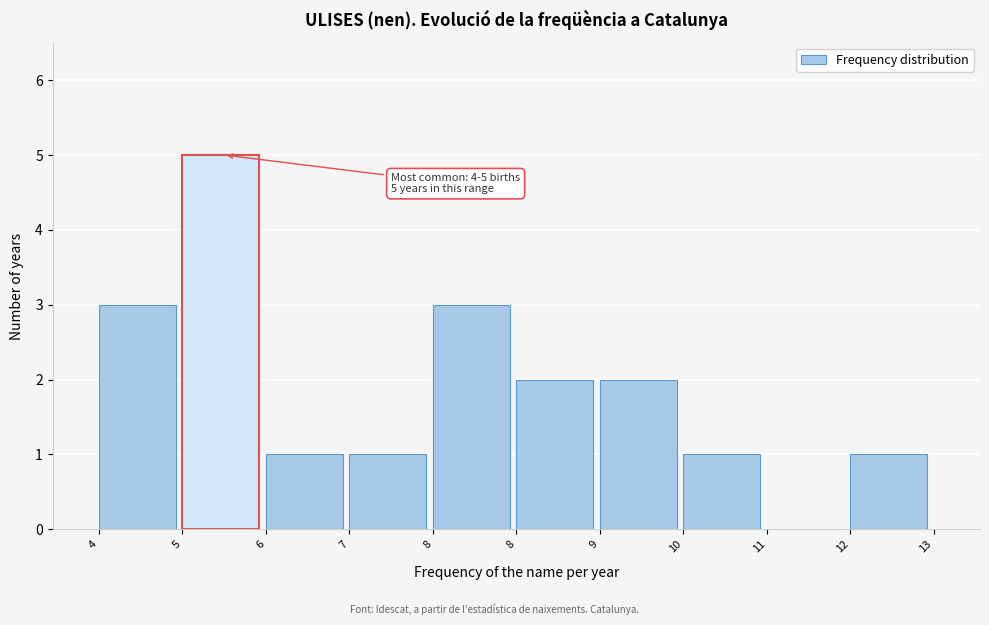

How many positive values are there?

9